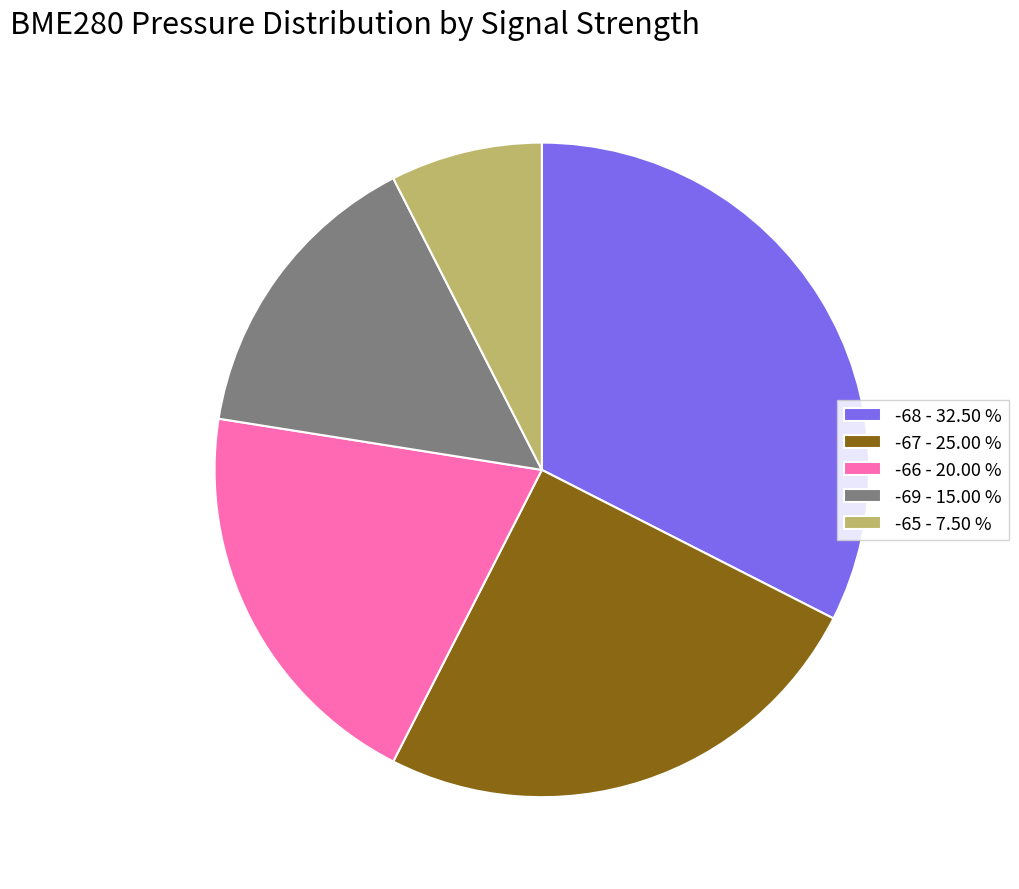

Which category has the smallest portion of the pie?

-65 - 7.50 %